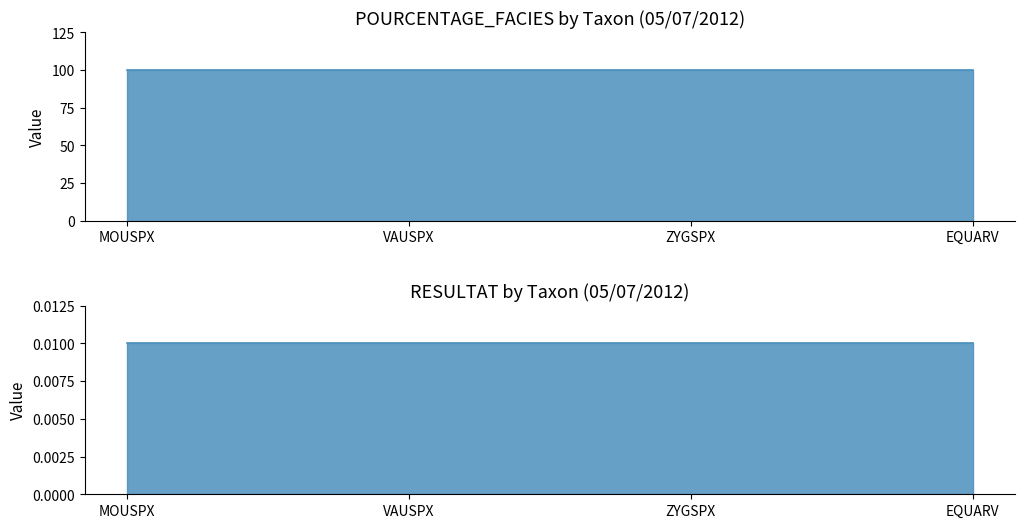

Reading right to left, extract all data points from this chart.

POURCENTAGE_FACIES: EQUARV=100.0	ZYGSPX=100.0	VAUSPX=100.0	MOUSPX=100.0
RESULTAT: EQUARV=0.0	ZYGSPX=0.0	VAUSPX=0.0	MOUSPX=0.0